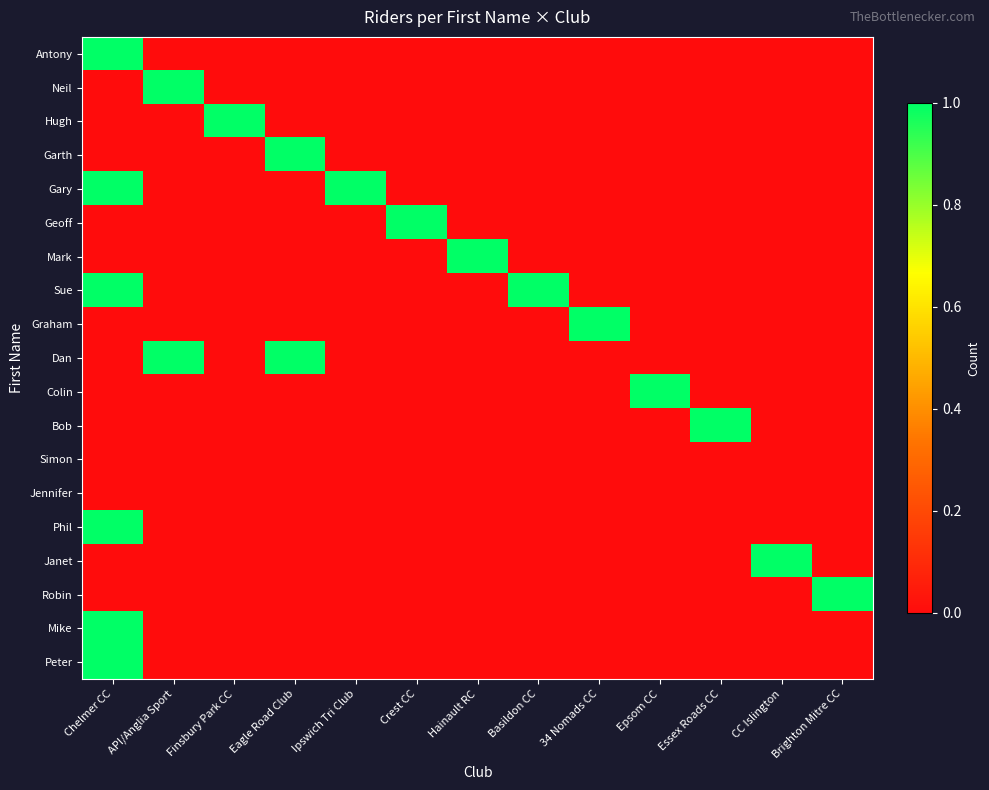

Count the number of data series in this chart.

19